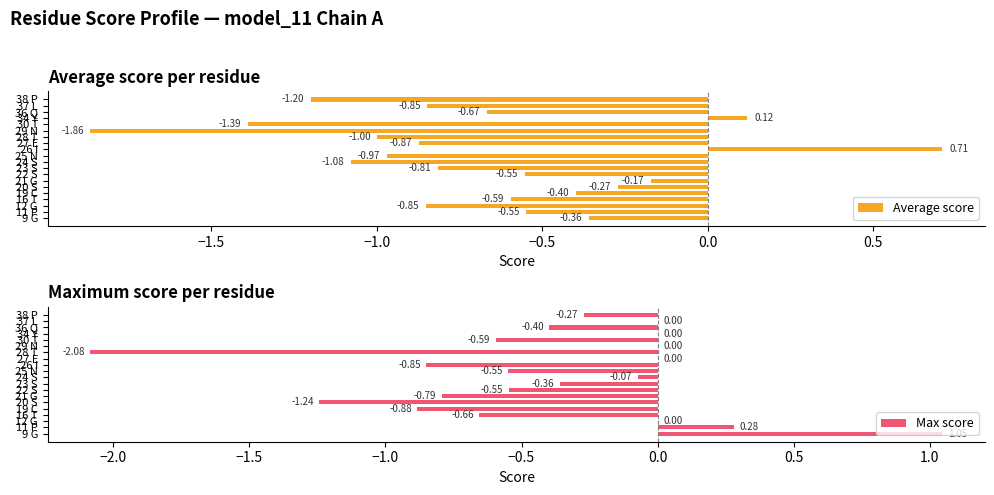

Reading left to right, list all the values displayed in this chart.

Average score: -0.4	-0.5	-0.9	-0.6	-0.4	-0.3	-0.2	-0.6	-0.8	-1.1	-1.0	0.7	-0.9	-1.0	-1.9	-1.4	0.1	-0.7	-0.8	-1.2
Max score: 1.0	0.3	0.0	-0.7	-0.9	-1.2	-0.8	-0.5	-0.4	-0.1	-0.5	-0.9	0.0	-2.1	0.0	-0.6	0.0	-0.4	0.0	-0.3